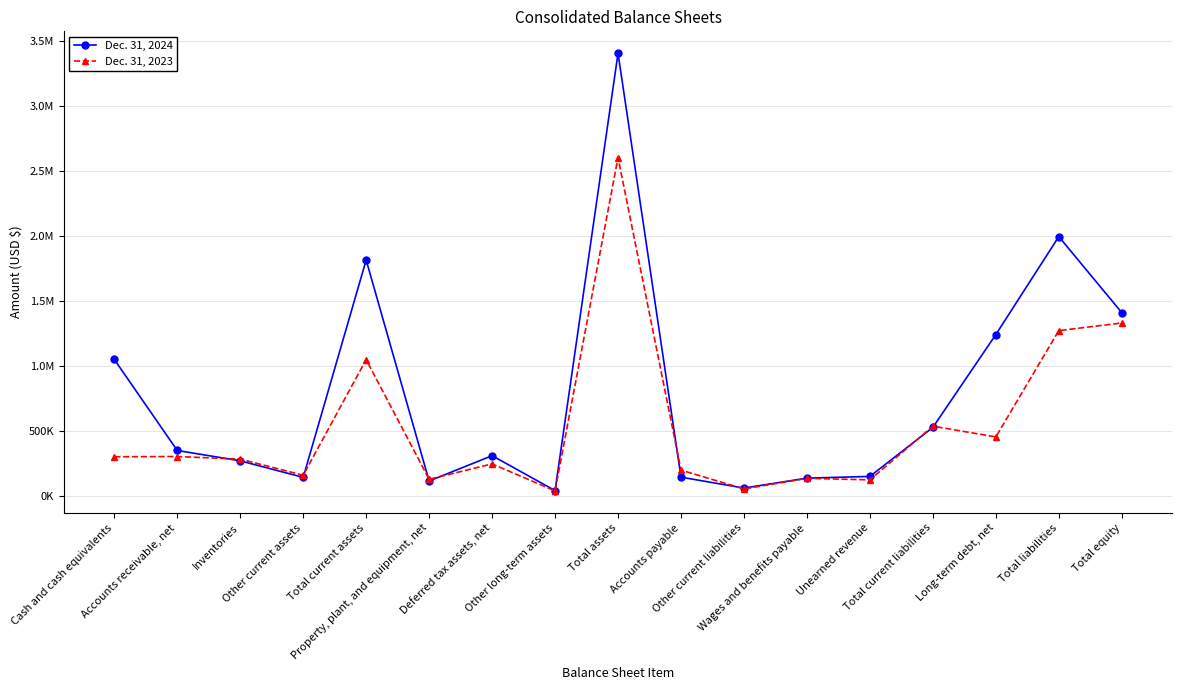

What is the greatest value displayed?

3407623